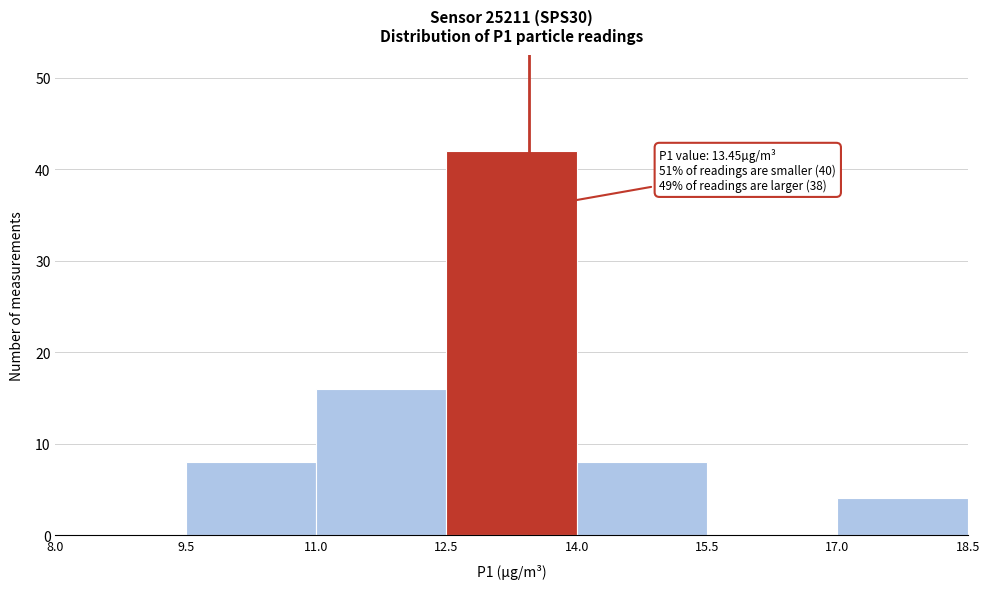

Which range on the x-axis has the tallest bar?

12.5 to 14.0